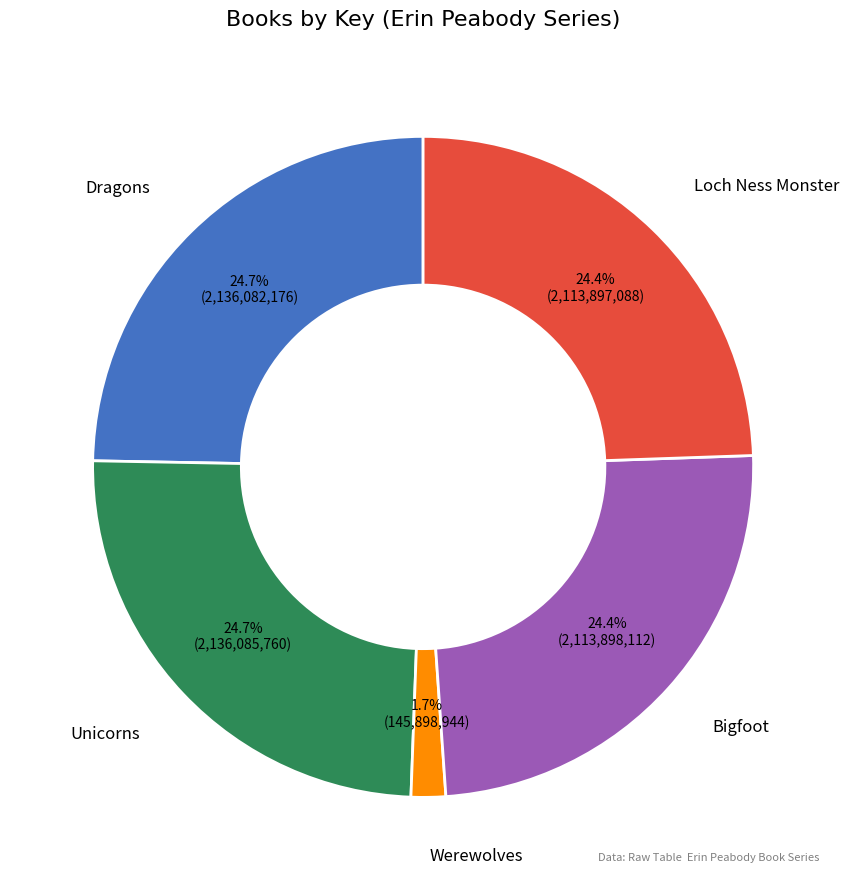

Is there a majority slice in this chart?

No